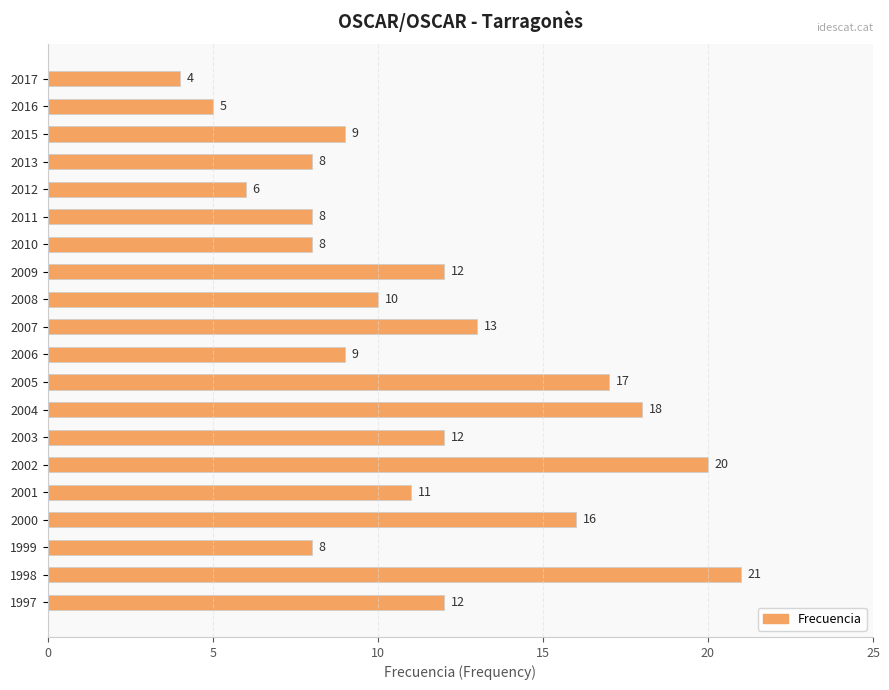

How many data points are less than 11?

10